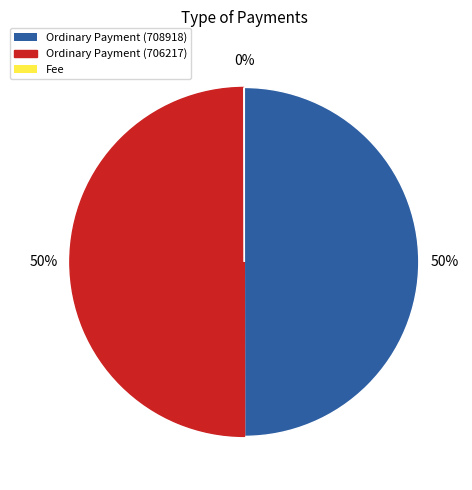

Is it true that Ordinary Payment (708918) is 38% of the pie?

False